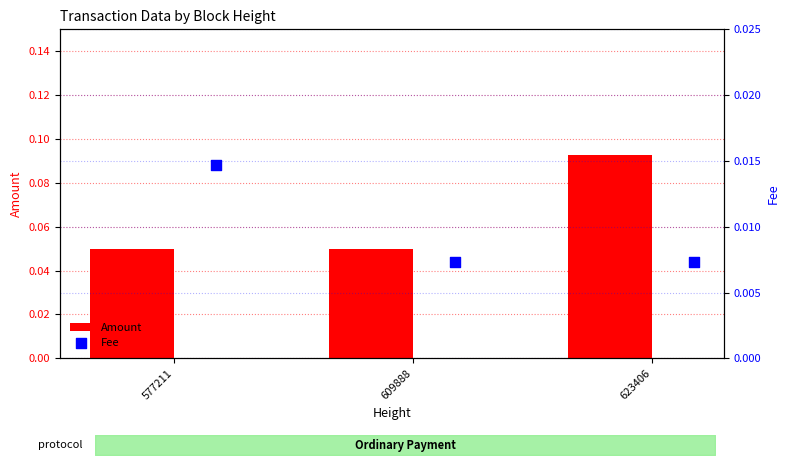

The Amount series shows 0.0 at 577211. True or false?

False